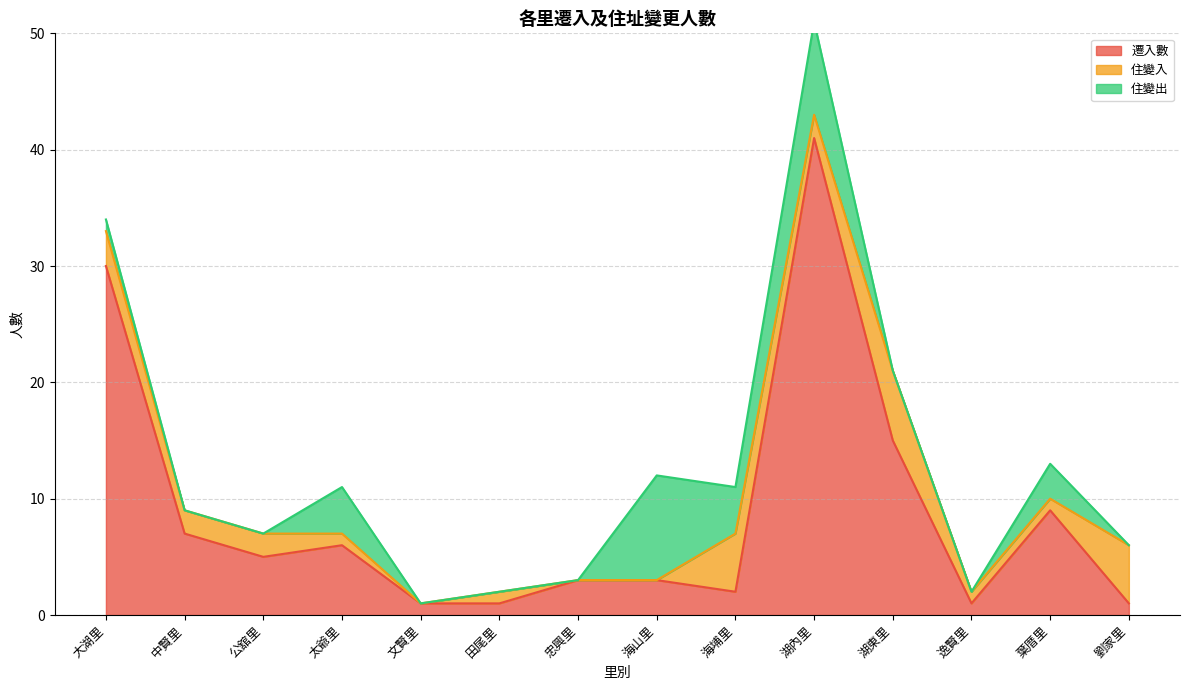

What is the label of the 1st point from the left?

大湖里